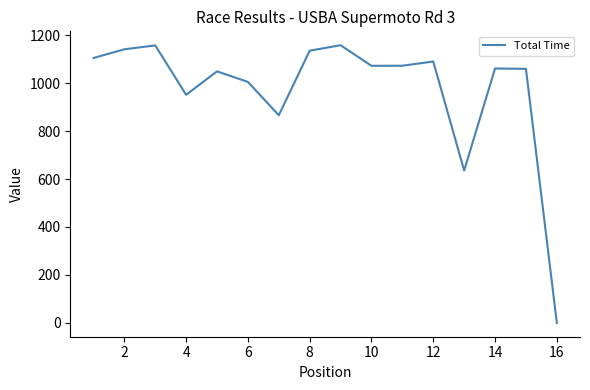

What is the sum of all values?

15558.4